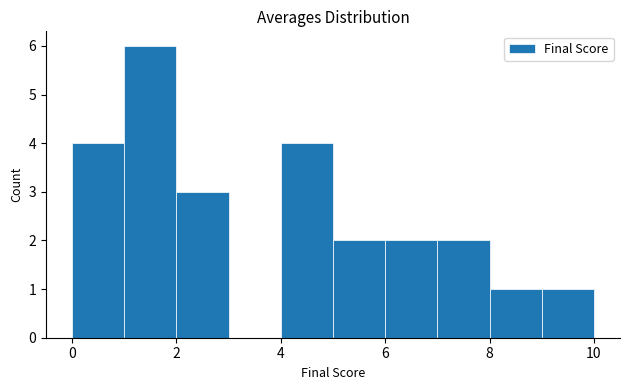

Which range on the x-axis has the tallest bar?

1 to 2